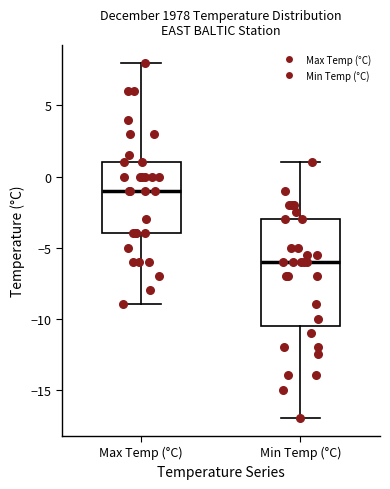

Which box's median line is the highest?

Max Temp (°C)